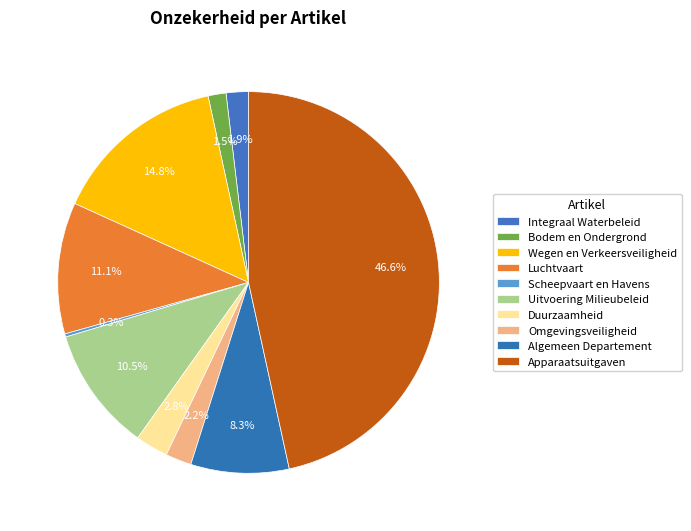

Is there any slice that represents more than half of the pie?

No